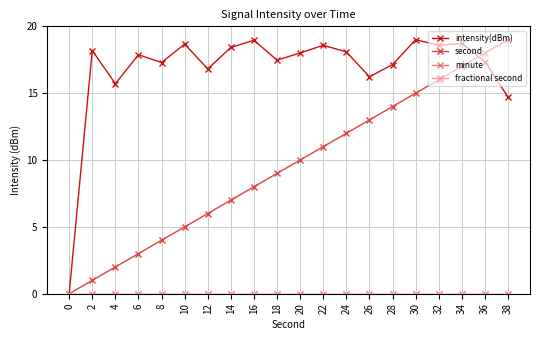

What is the difference between the intensity(dBm) values at 8 and 24?

0.8